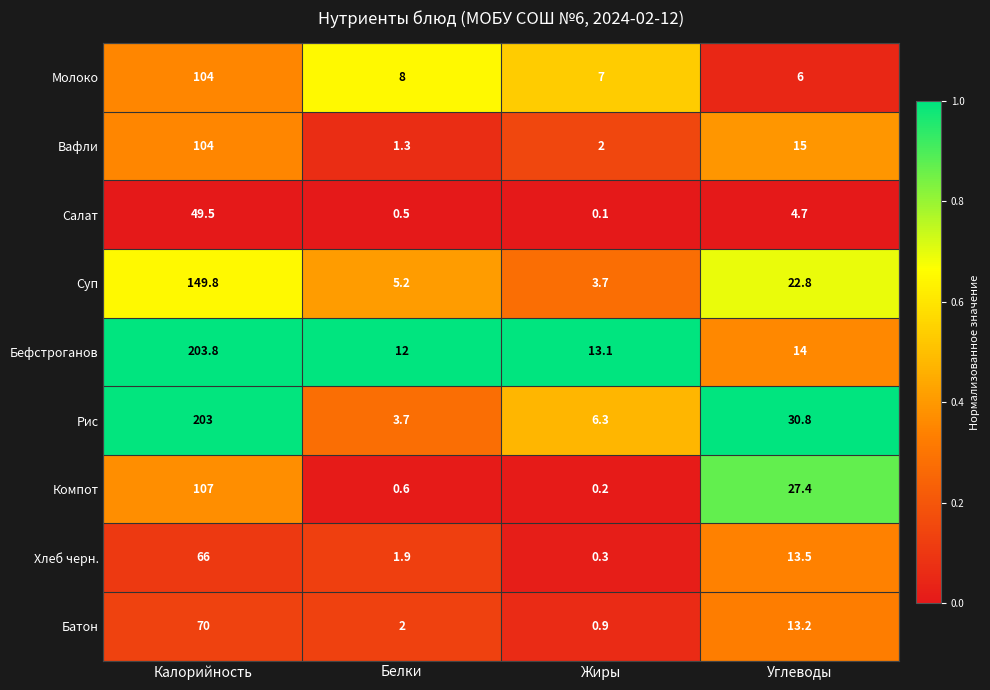

List the labels in order of Бефстроганов value, smallest first.

Белки, Жиры, Углеводы, Калорийность